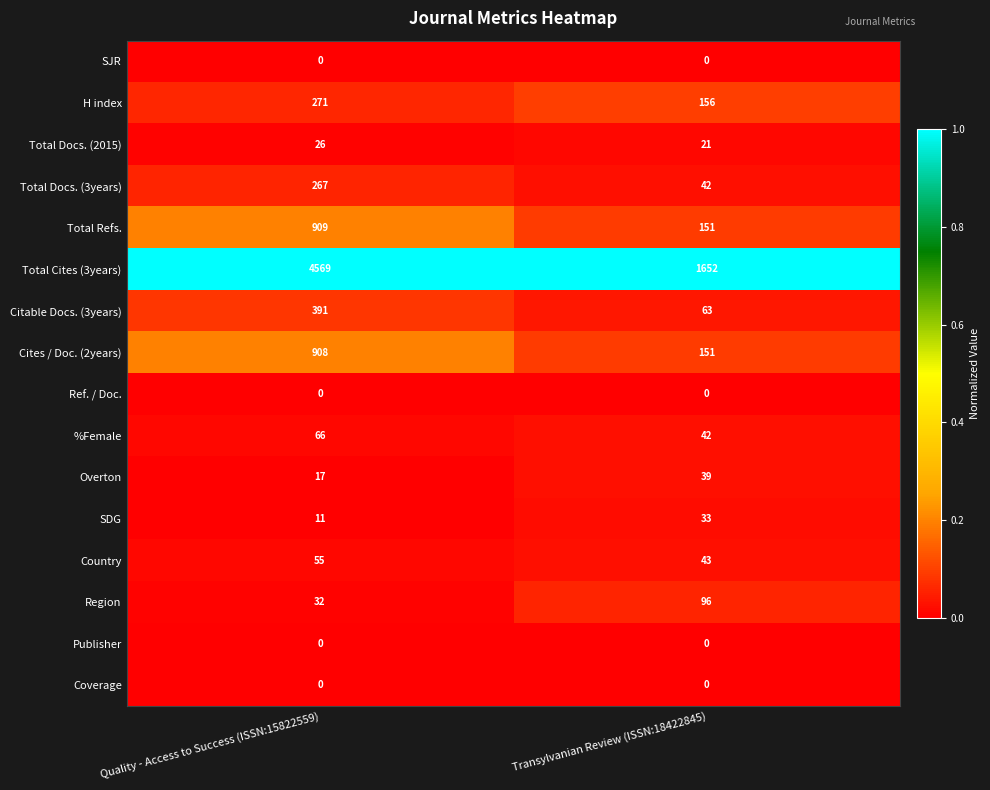

At which label is H index closest to 213?

Transylvanian Review (ISSN:18422845)